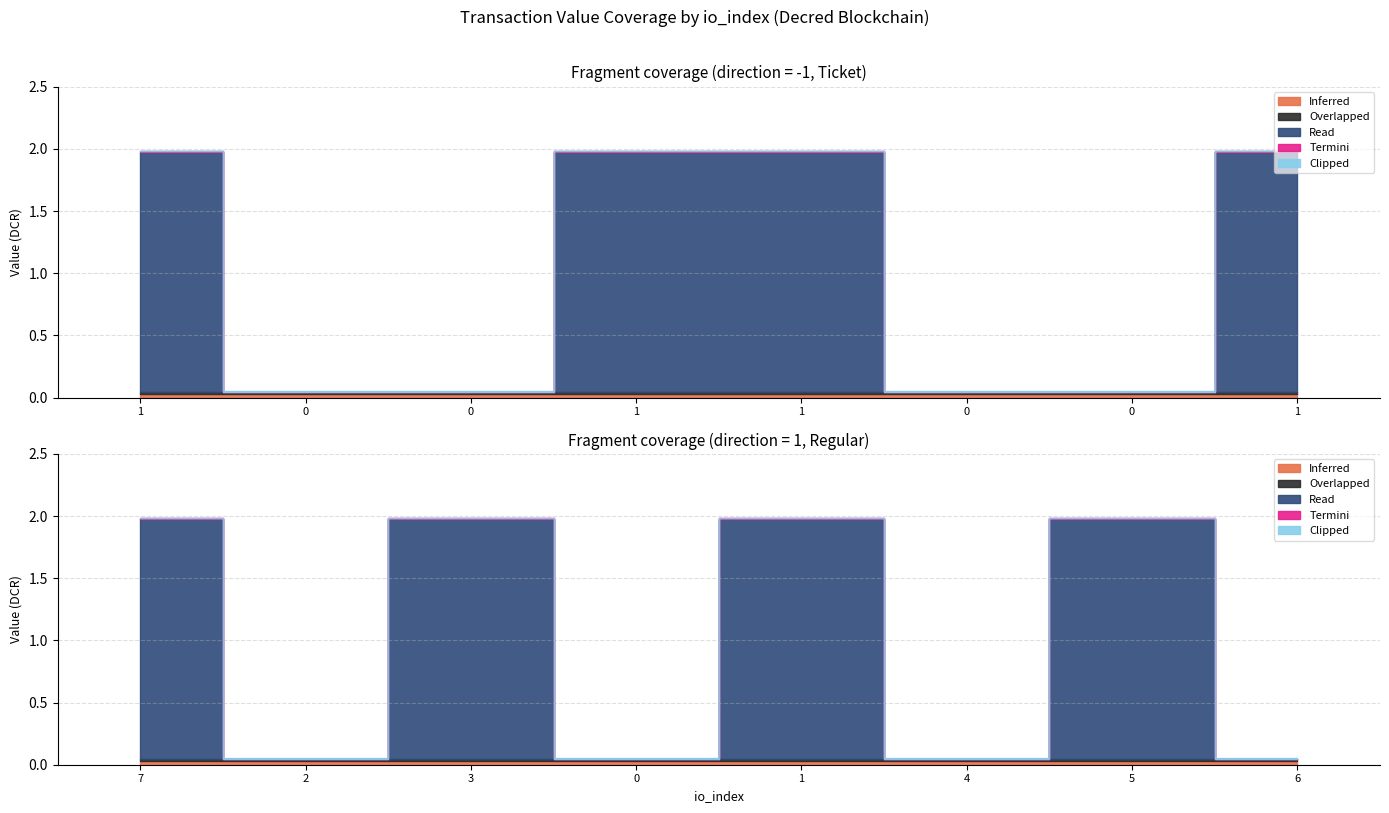

How many lines are shown in the chart?

5